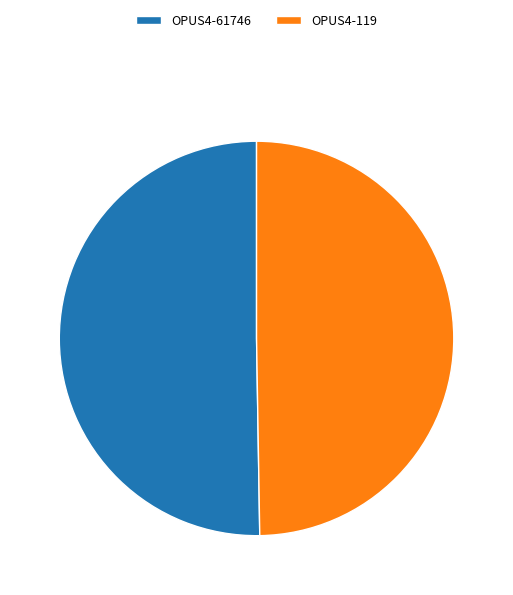

The OPUS4-61746 slice represents 57% of the pie. True or false?

False